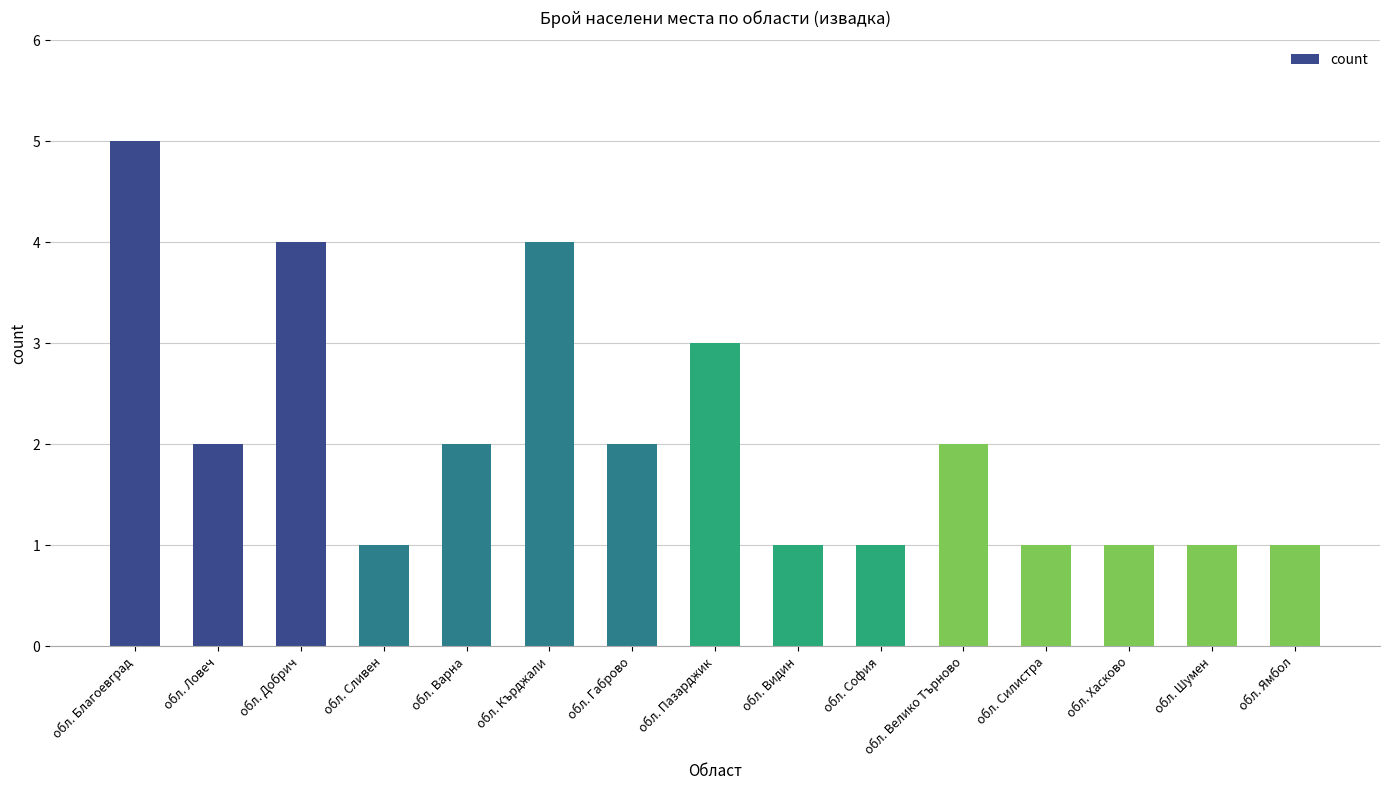

What is the sum of the values at обл. Пазарджик and обл. Благоевград?

8